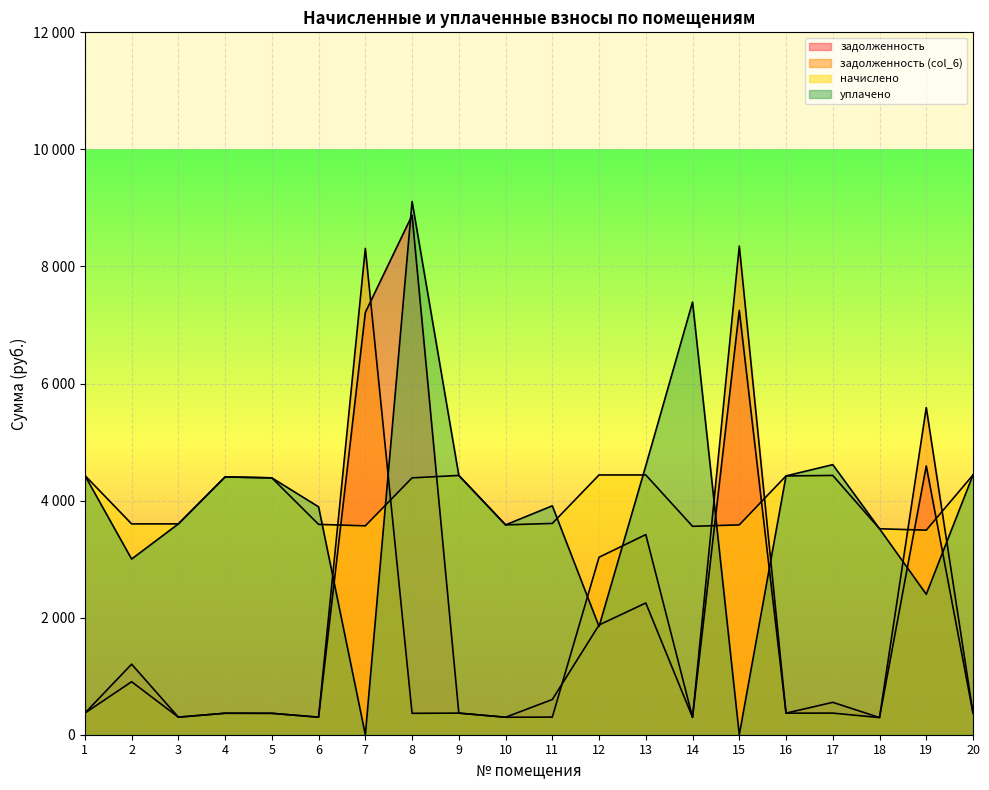

What is the difference between the задолженность (col_6) values at 18 and 10?

5.5